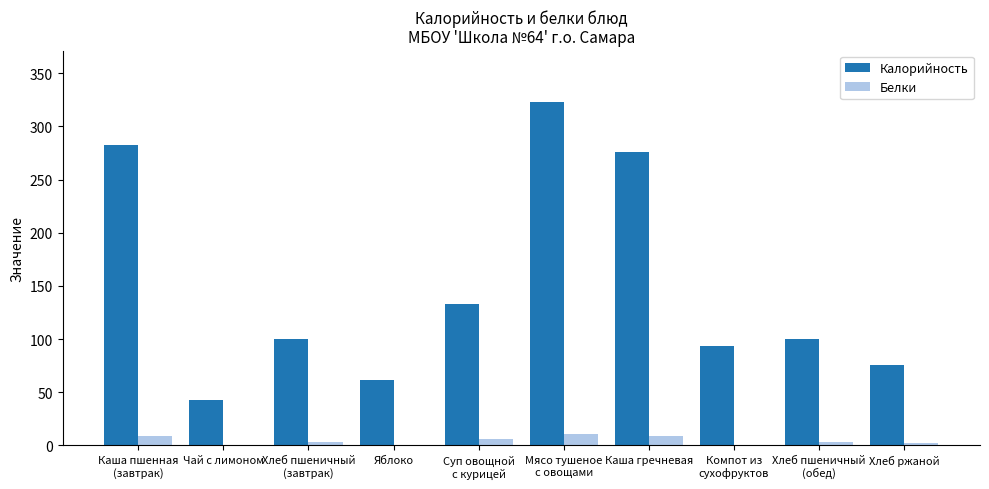

Is it true that Белки equals 8.7 at Каша пшенная
(завтрак)?

True